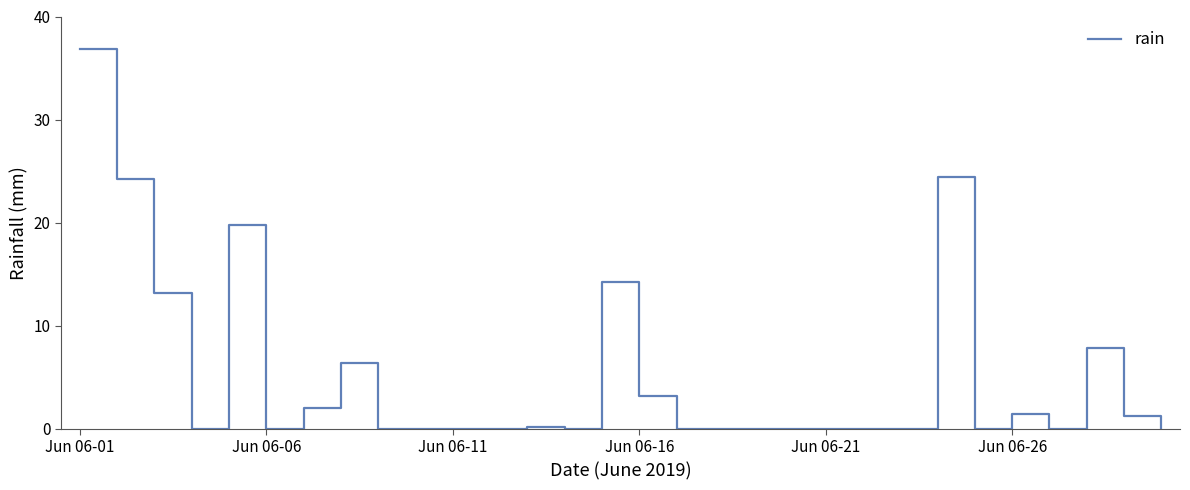

What is the greatest value displayed?

36.8